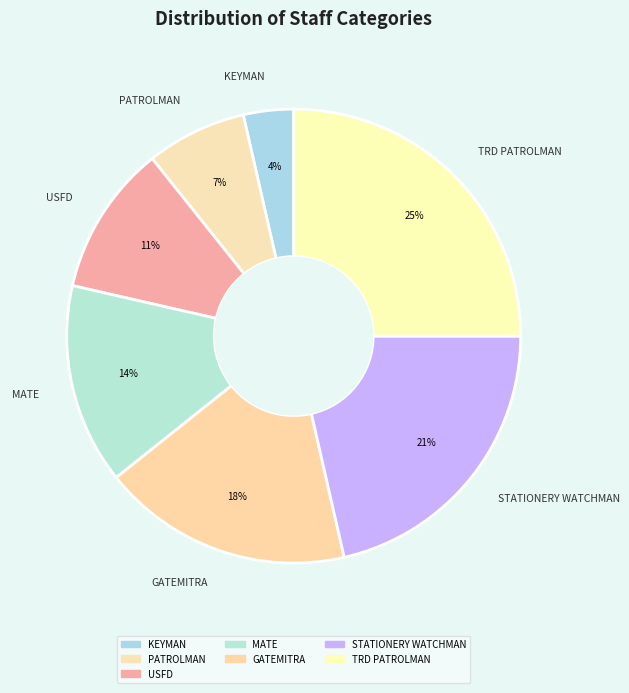

How many slices are in this pie chart?

7